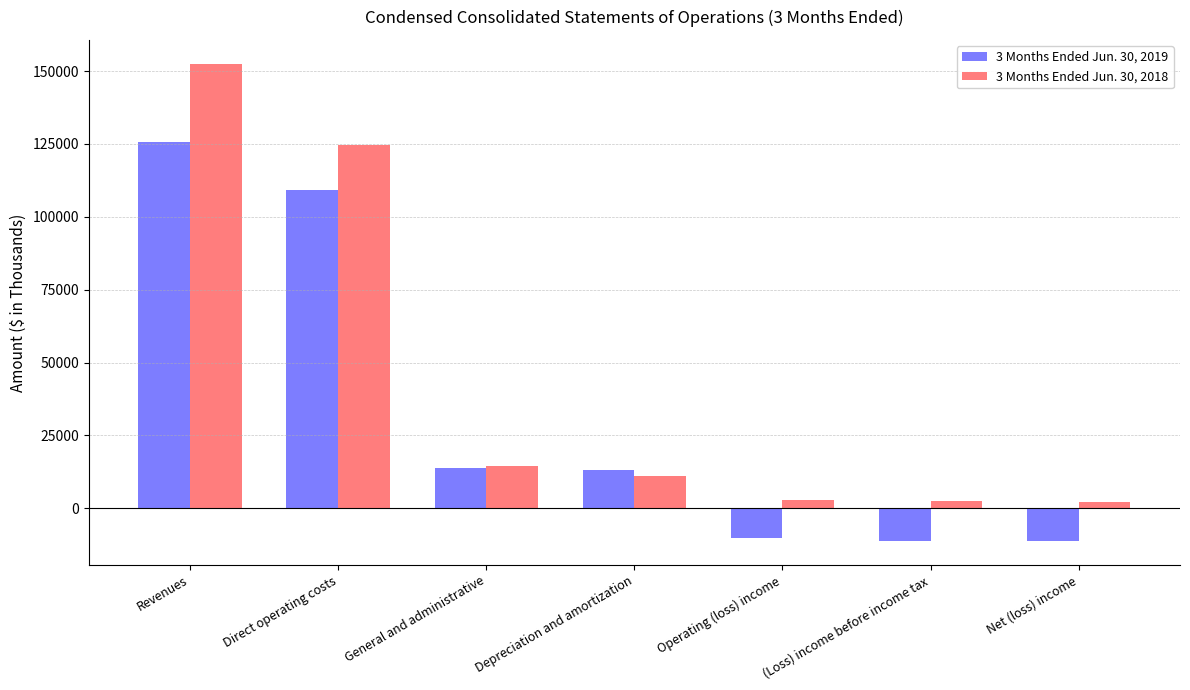

At (Loss) income before income tax, list the series in order from largest to smallest.

3 Months Ended Jun. 30, 2018, 3 Months Ended Jun. 30, 2019